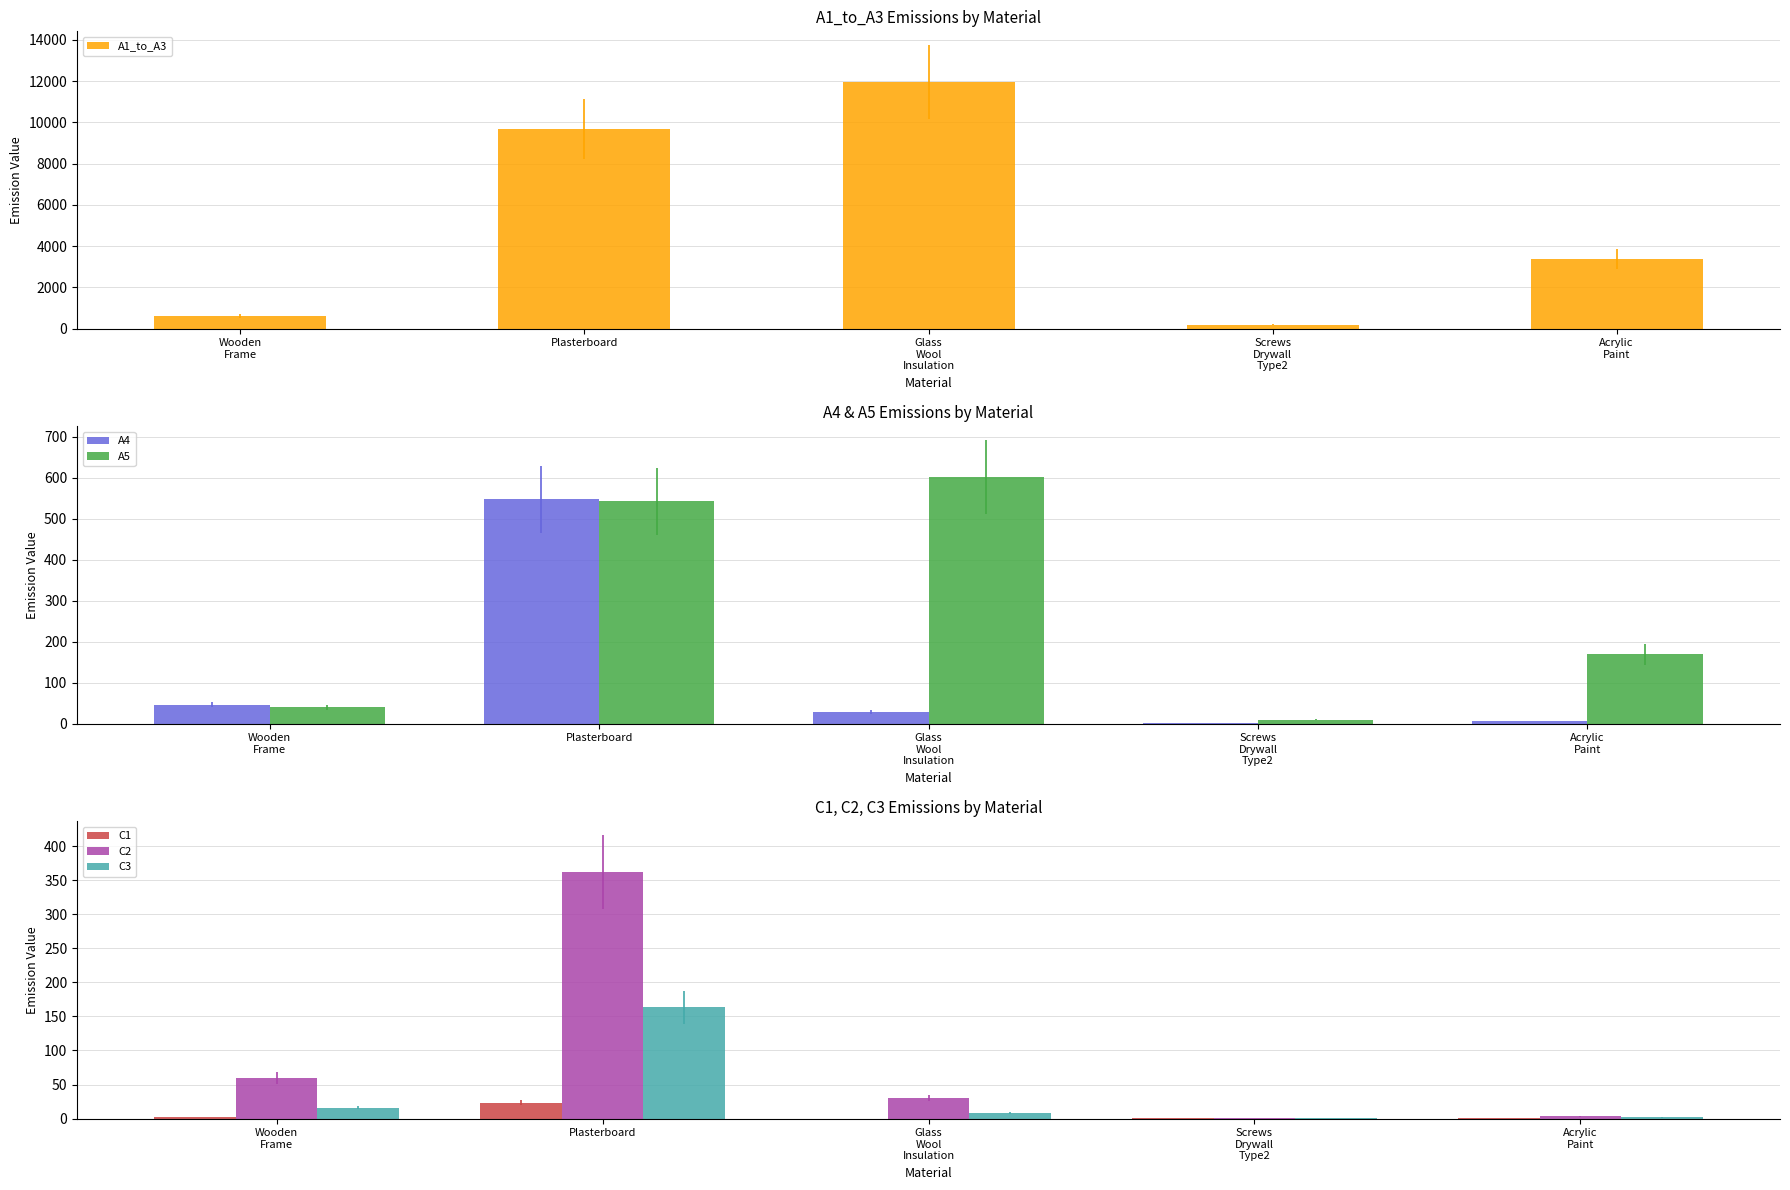

The C3 series shows 0.4 at Screws
Drywall
Type2. True or false?

False